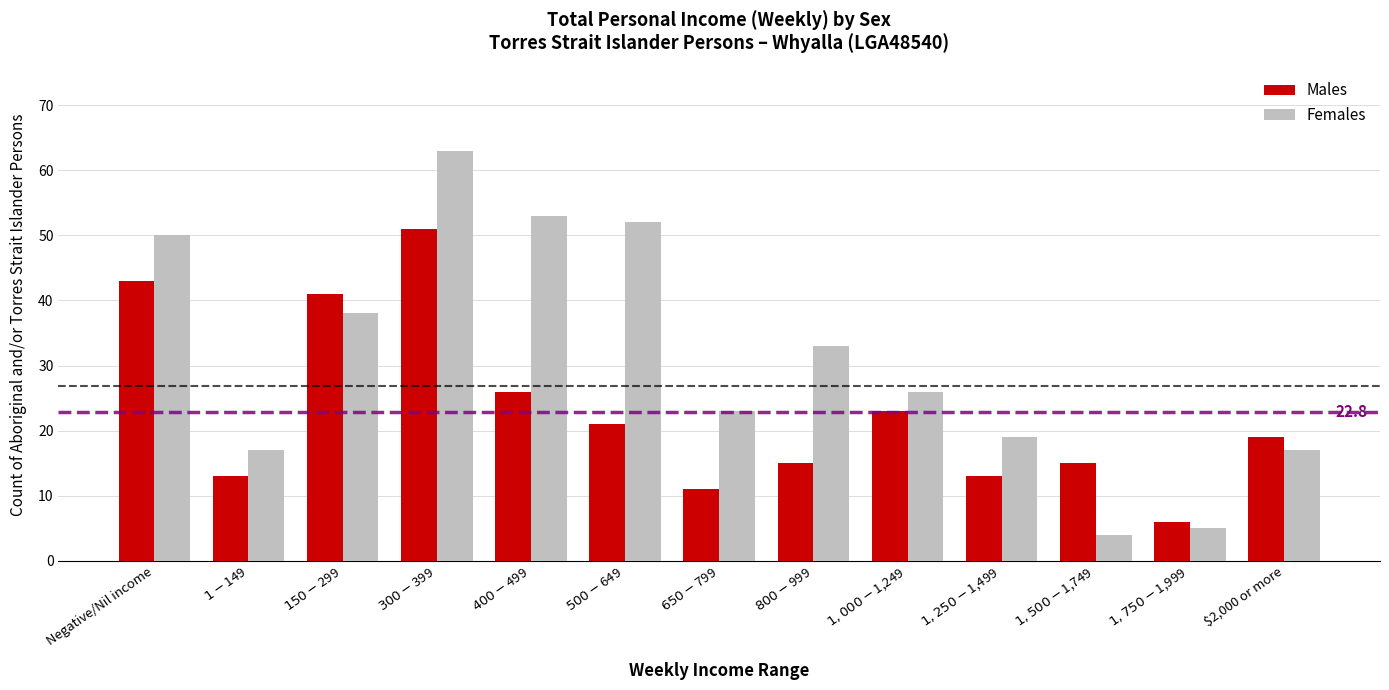

List the series in order of their overall mean, highest first.

Females, Males